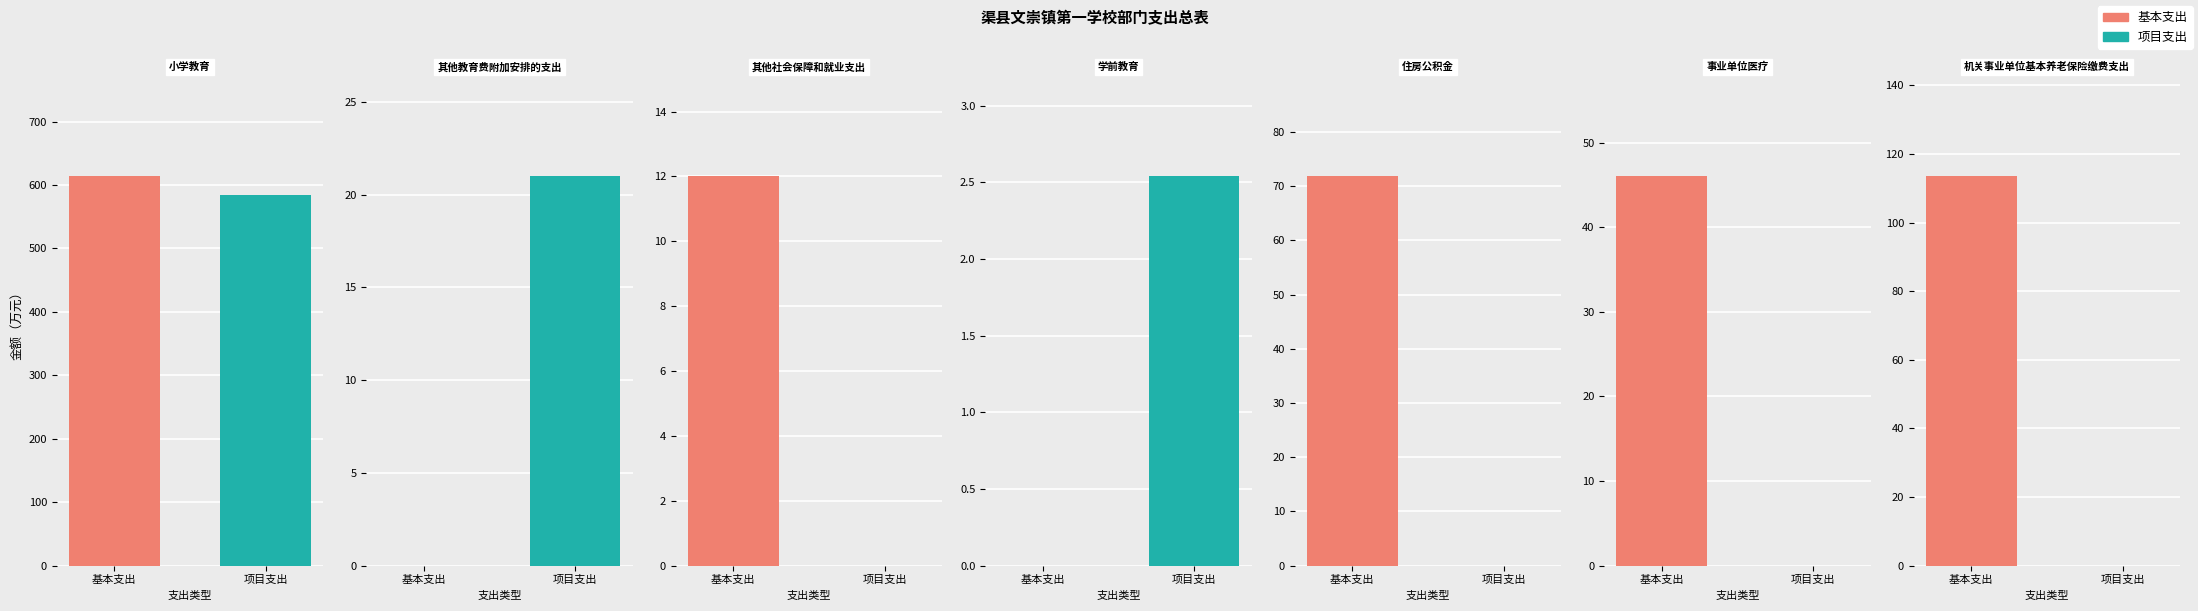

What is the sum of the 基本支出 values at 事业单位医疗 and 机关事业单位基本养老保险缴费支出?

159.6